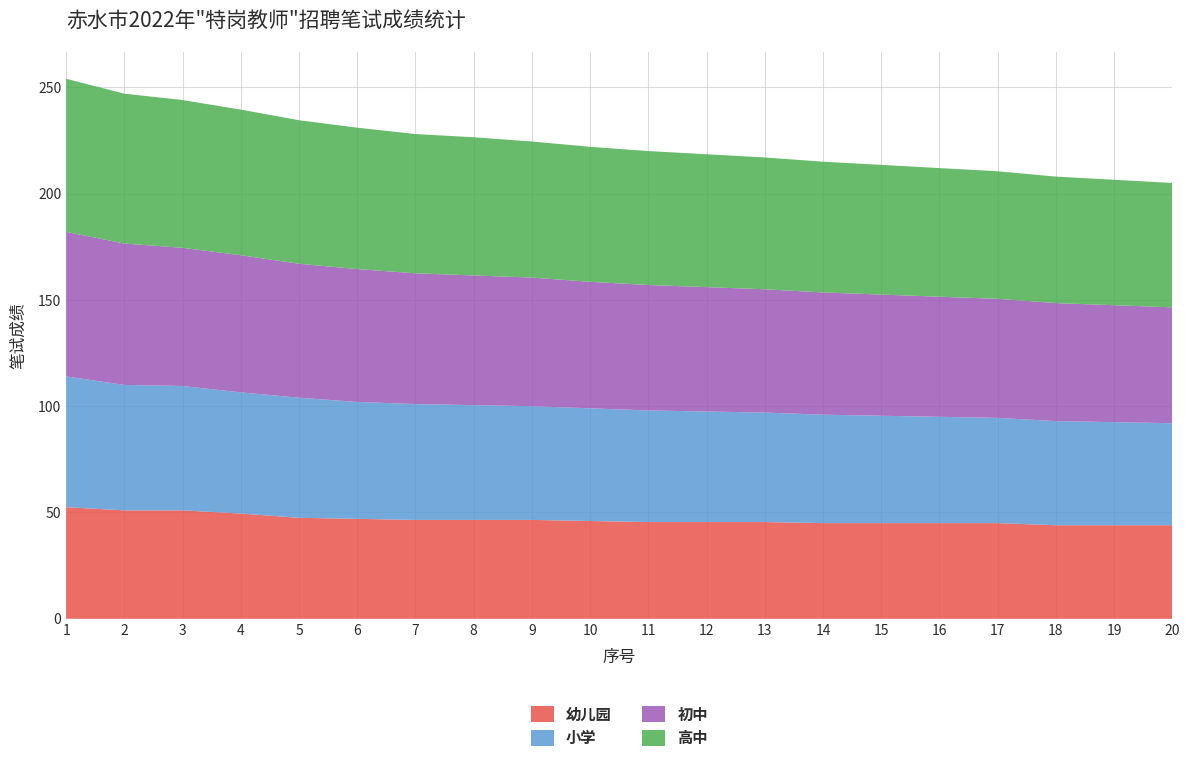

Reading left to right, transcribe all the data shown in this chart.

幼儿园: 52.5	51.0	51.0	49.5	47.5	47.0	46.5	46.5	46.5	46.0	45.5	45.5	45.5	45.0	45.0	45.0	45.0	44.0	44.0	44.0
小学: 61.5	59.0	58.5	57.0	56.5	55.0	54.5	54.0	53.5	53.0	52.5	52.0	51.5	51.0	50.5	50.0	49.5	49.0	48.5	48.0
初中: 68.0	66.5	65.0	64.5	63.0	62.5	61.5	61.0	60.5	59.5	59.0	58.5	58.0	57.5	57.0	56.5	56.0	55.5	55.0	54.5
高中: 72.0	70.5	69.5	68.5	67.5	66.5	65.5	65.0	64.0	63.5	63.0	62.5	62.0	61.5	61.0	60.5	60.0	59.5	59.0	58.5